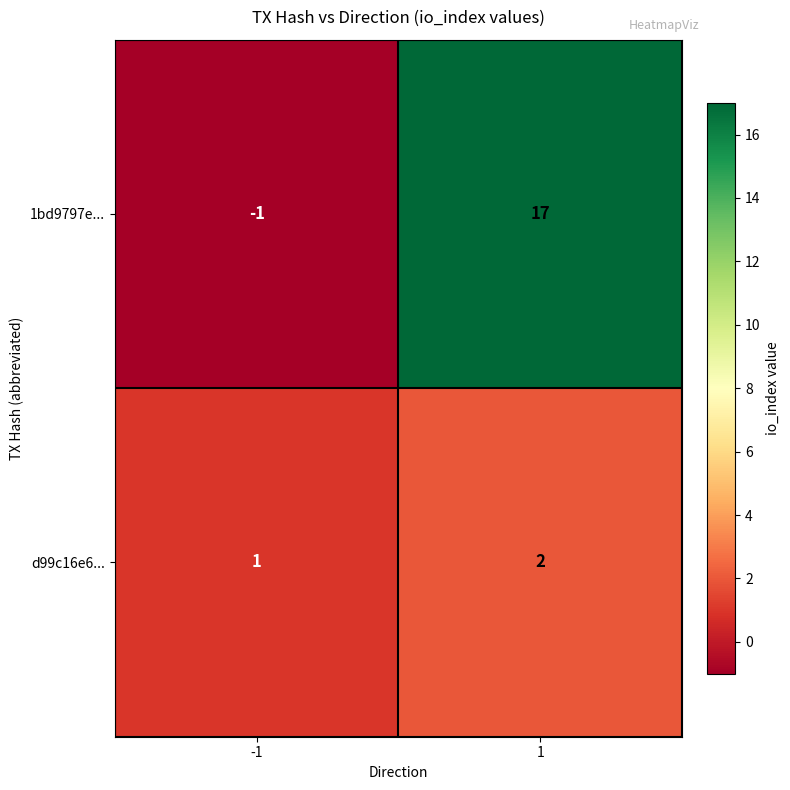

What is the difference between the 1bd9797e... values at -1 and 1?

18